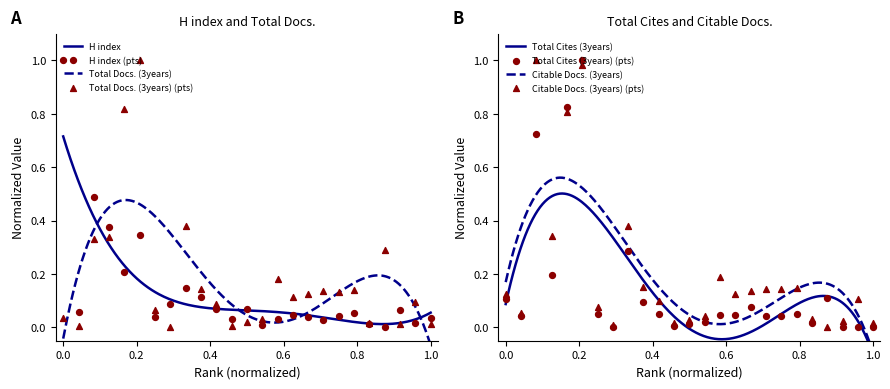

Which series contains the lowest Y value?

H index